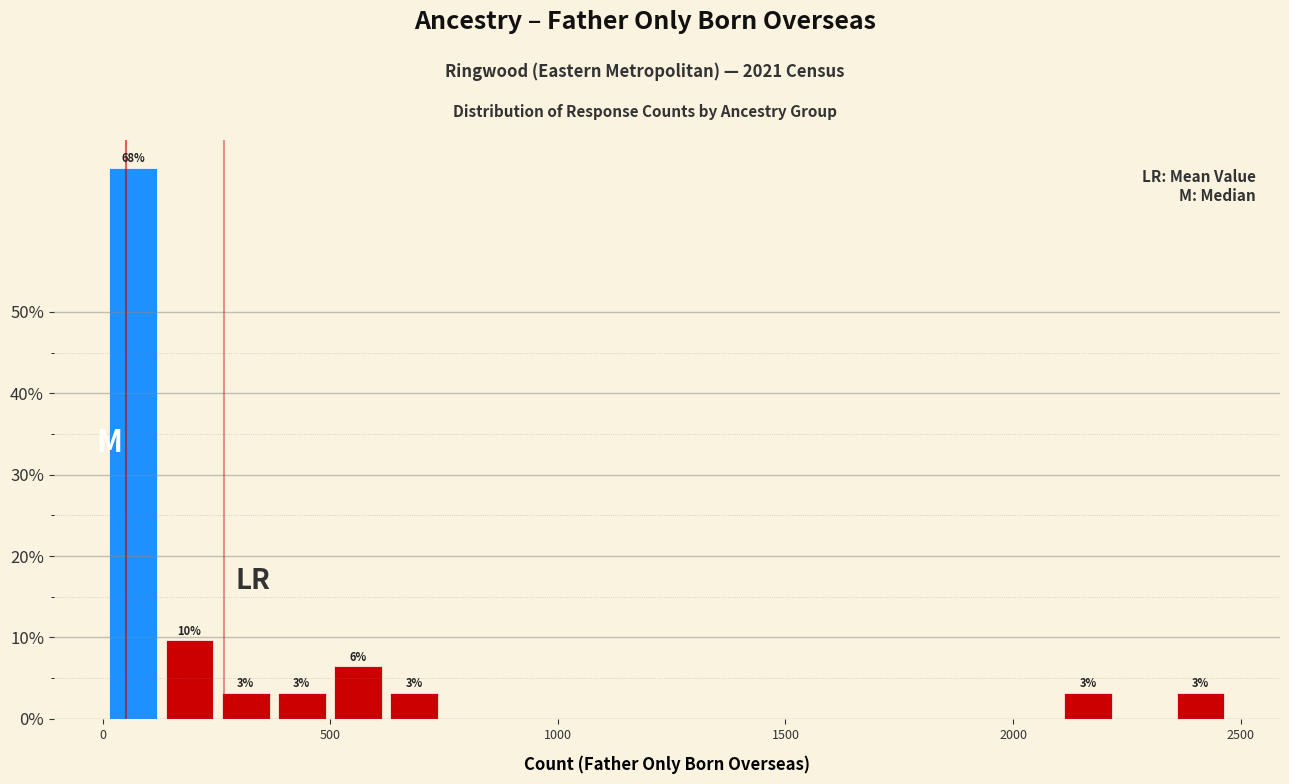

Read against the x-axis, roughly where is the centre of the tallest bar?

50